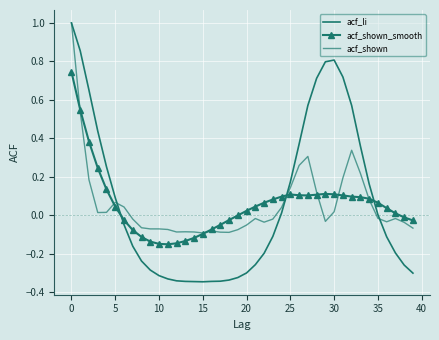

What is the sum of all acf_shown values?

2.3